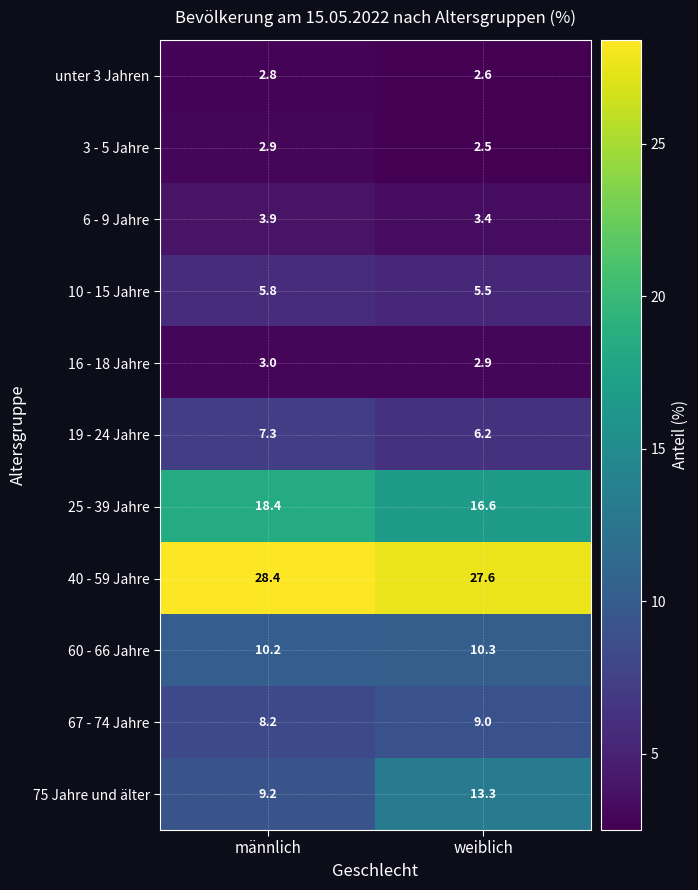

Which label corresponds to the smallest value in the chart?

weiblich